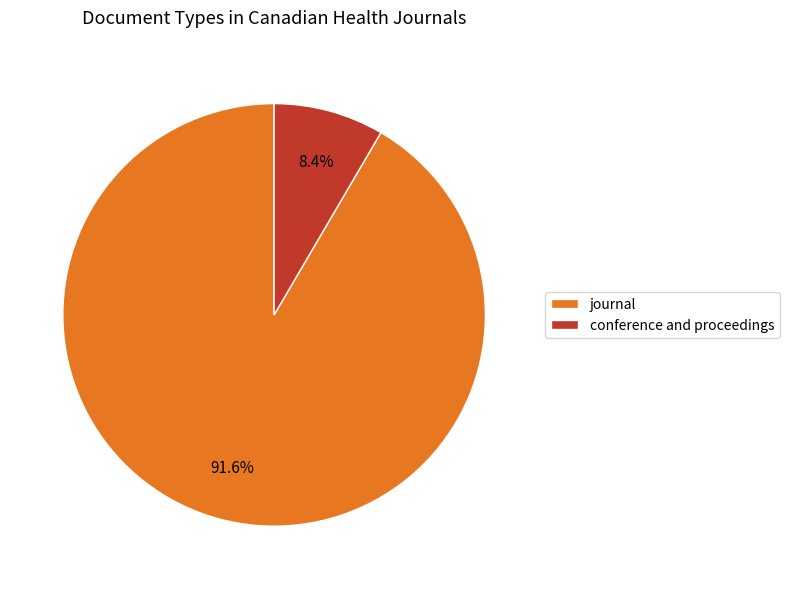

True or false: journal accounts for 97% of the total.

False